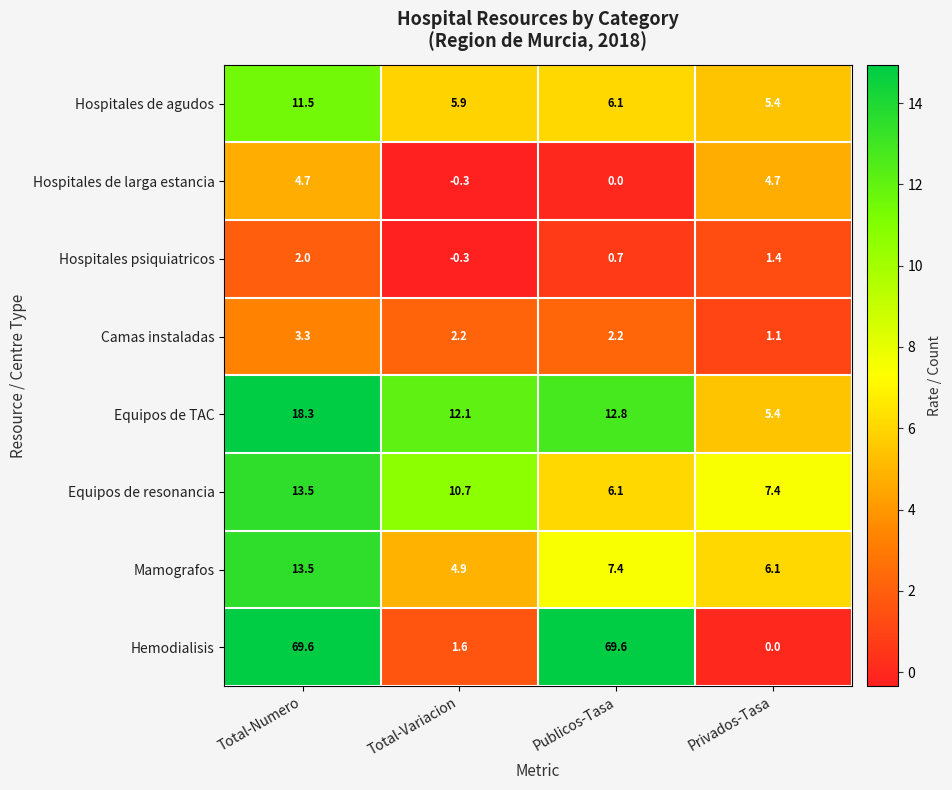

Which series has the widest spread of values?

Hemodialisis